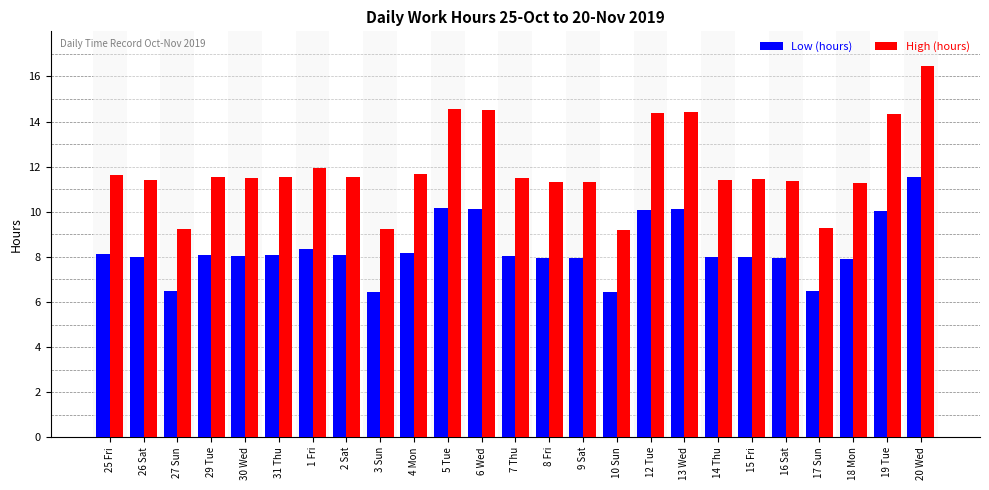

At 13 Wed, list the series in order from largest to smallest.

High (hours), Low (hours)